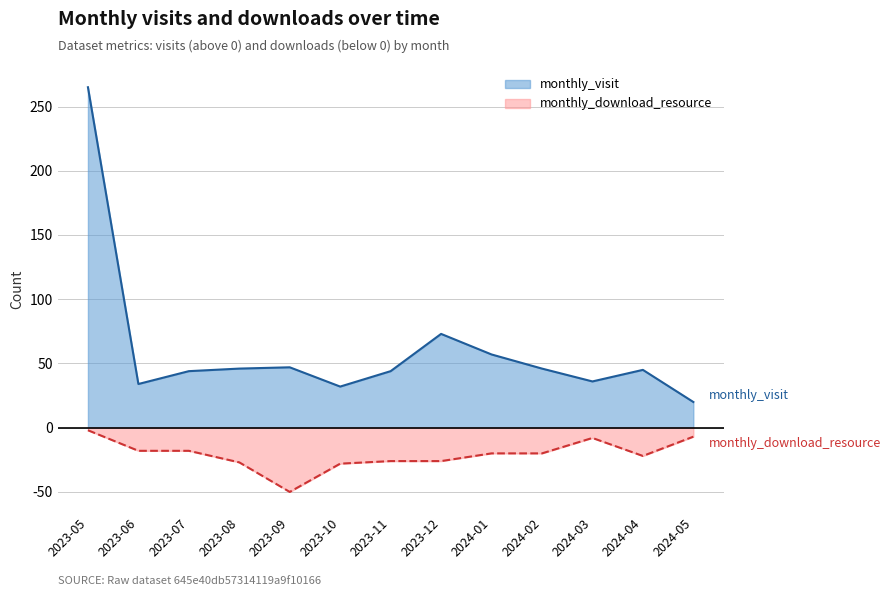

What is the spread (max minus min) of values at 2024-03?

44